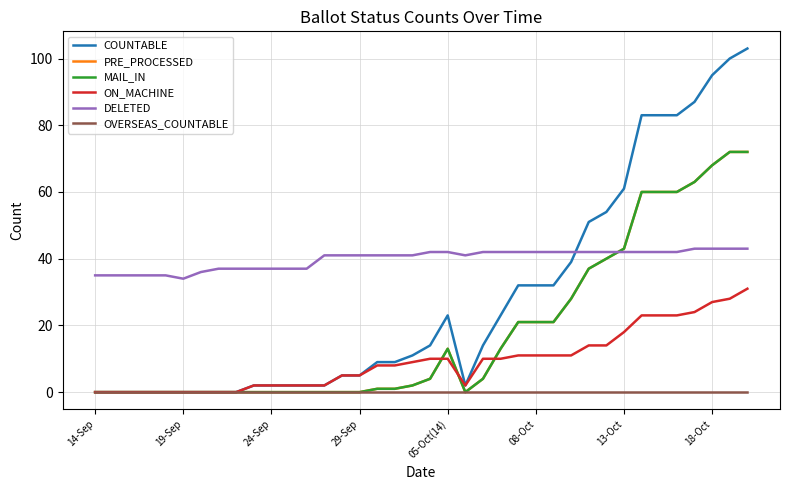

What is the difference between the second highest and second lowest values in the ON_MACHINE series?

28